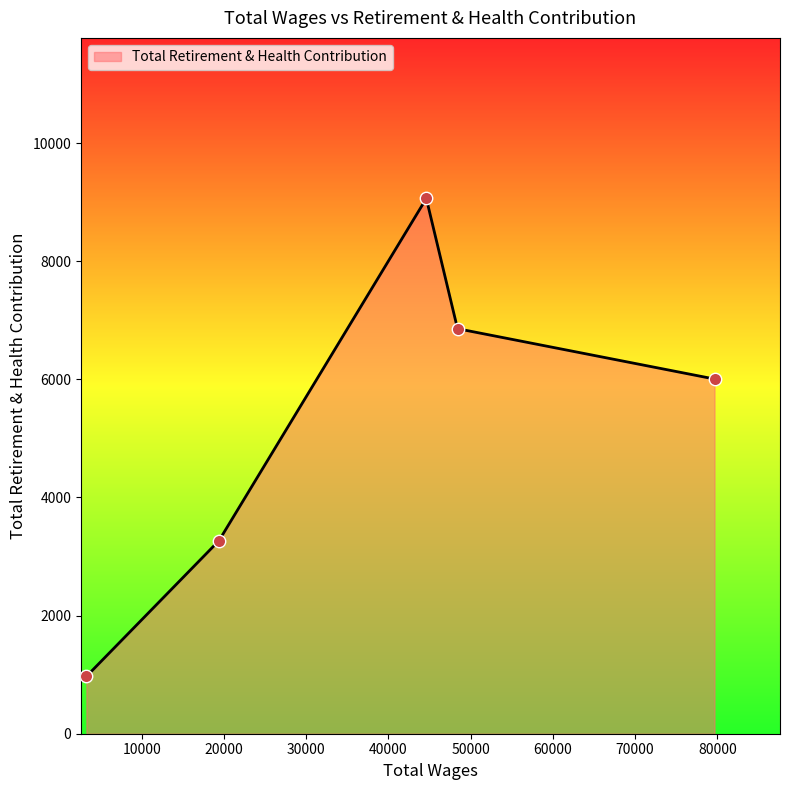

What is the greatest value displayed?

9063